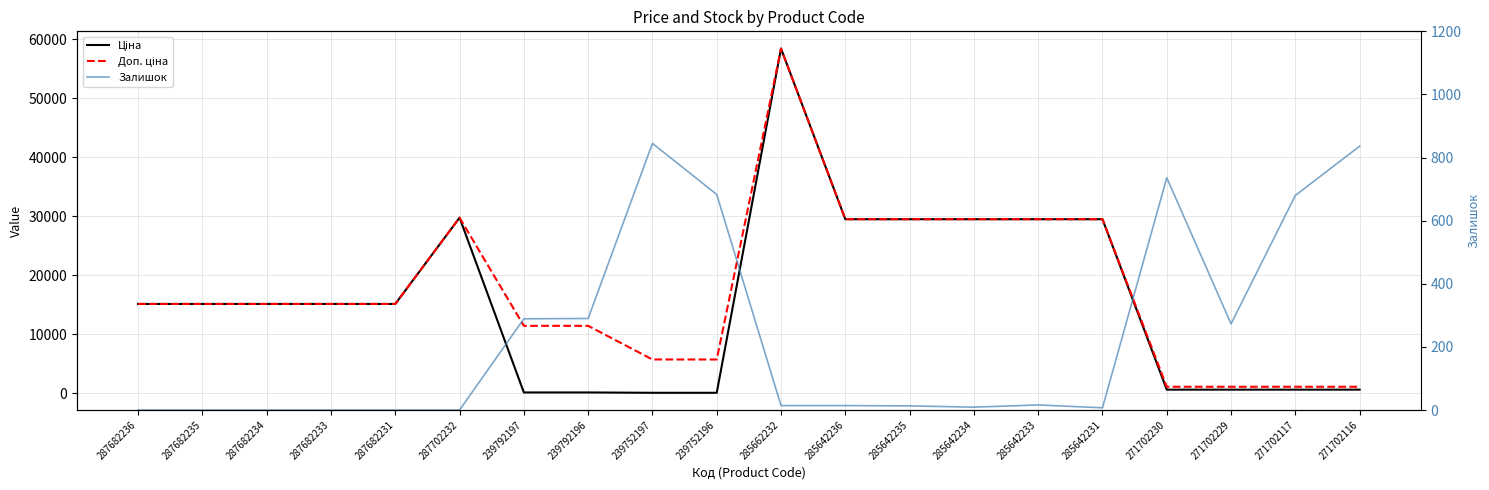

At which category is the sum across all series the highest?

285662232